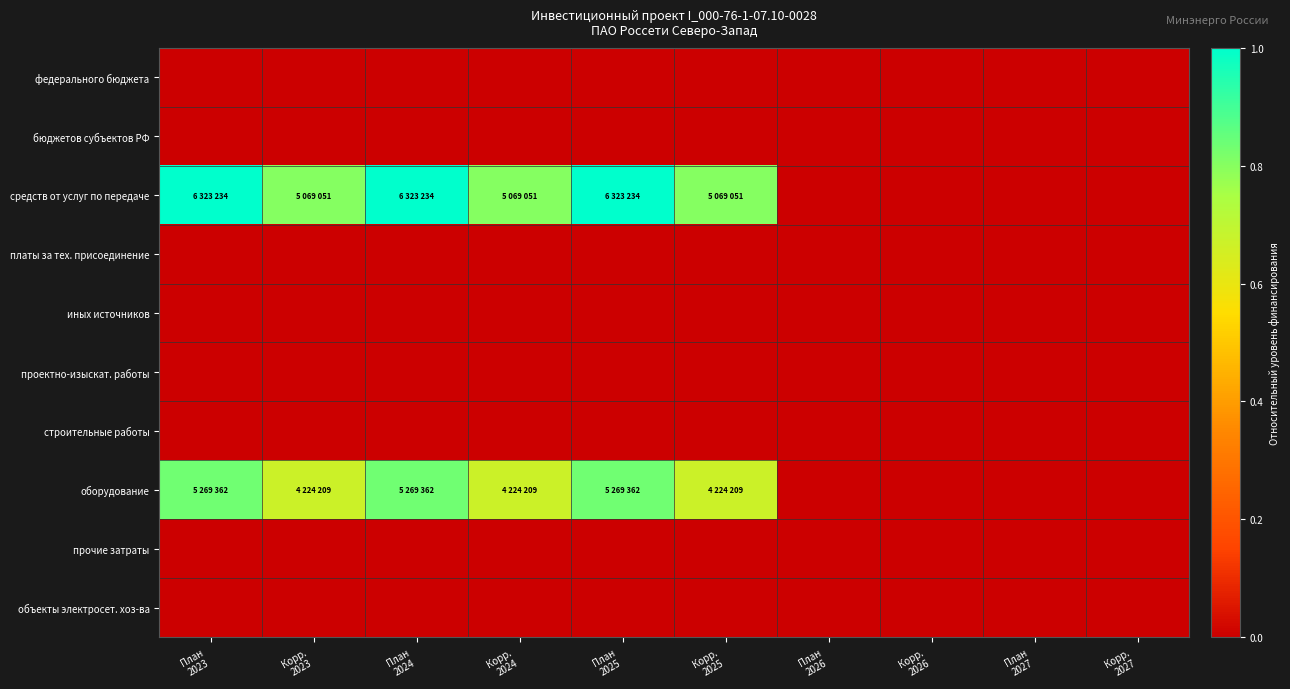

Reading left to right, extract all data points from this chart.

федерального бюджета: План
2023=0.0	Корр.
2023=0.0	План
2024=0.0	Корр.
2024=0.0	План
2025=0.0	Корр.
2025=0.0	План
2026=0.0	Корр.
2026=0.0	План
2027=0.0	Корр.
2027=0.0
бюджетов субъектов РФ: План
2023=0.0	Корр.
2023=0.0	План
2024=0.0	Корр.
2024=0.0	План
2025=0.0	Корр.
2025=0.0	План
2026=0.0	Корр.
2026=0.0	План
2027=0.0	Корр.
2027=0.0
средств от услуг по передаче: План
2023=1.0	Корр.
2023=0.8	План
2024=1.0	Корр.
2024=0.8	План
2025=1.0	Корр.
2025=0.8	План
2026=0.0	Корр.
2026=0.0	План
2027=0.0	Корр.
2027=0.0
платы за тех. присоединение: План
2023=0.0	Корр.
2023=0.0	План
2024=0.0	Корр.
2024=0.0	План
2025=0.0	Корр.
2025=0.0	План
2026=0.0	Корр.
2026=0.0	План
2027=0.0	Корр.
2027=0.0
иных источников: План
2023=0.0	Корр.
2023=0.0	План
2024=0.0	Корр.
2024=0.0	План
2025=0.0	Корр.
2025=0.0	План
2026=0.0	Корр.
2026=0.0	План
2027=0.0	Корр.
2027=0.0
проектно-изыскат. работы: План
2023=0.0	Корр.
2023=0.0	План
2024=0.0	Корр.
2024=0.0	План
2025=0.0	Корр.
2025=0.0	План
2026=0.0	Корр.
2026=0.0	План
2027=0.0	Корр.
2027=0.0
строительные работы: План
2023=0.0	Корр.
2023=0.0	План
2024=0.0	Корр.
2024=0.0	План
2025=0.0	Корр.
2025=0.0	План
2026=0.0	Корр.
2026=0.0	План
2027=0.0	Корр.
2027=0.0
оборудование: План
2023=0.8	Корр.
2023=0.7	План
2024=0.8	Корр.
2024=0.7	План
2025=0.8	Корр.
2025=0.7	План
2026=0.0	Корр.
2026=0.0	План
2027=0.0	Корр.
2027=0.0
прочие затраты: План
2023=0.0	Корр.
2023=0.0	План
2024=0.0	Корр.
2024=0.0	План
2025=0.0	Корр.
2025=0.0	План
2026=0.0	Корр.
2026=0.0	План
2027=0.0	Корр.
2027=0.0
объекты электросет. хоз-ва: План
2023=0.0	Корр.
2023=0.0	План
2024=0.0	Корр.
2024=0.0	План
2025=0.0	Корр.
2025=0.0	План
2026=0.0	Корр.
2026=0.0	План
2027=0.0	Корр.
2027=0.0